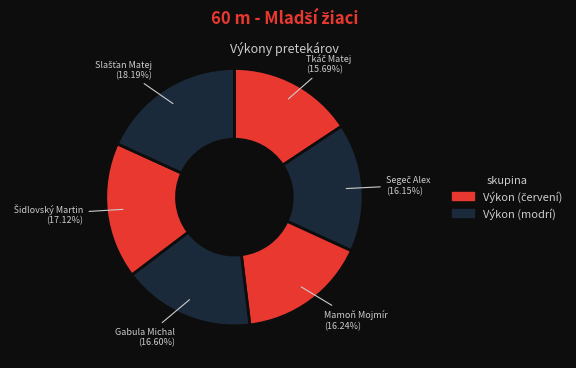

How many segments does this pie chart have?

6